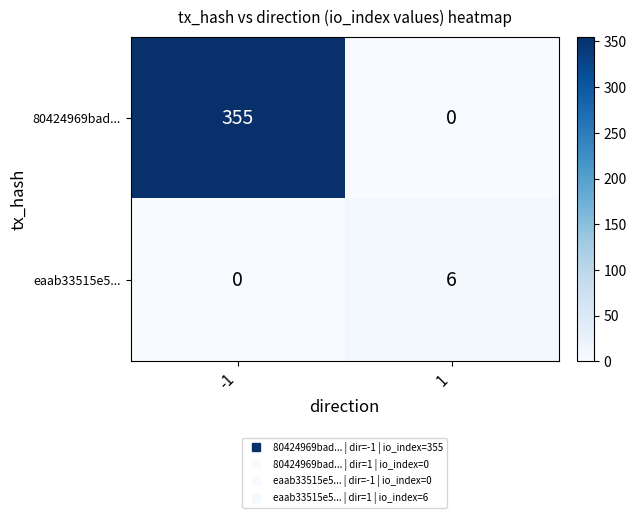

What is the sum of the 80424969bad... values at 1 and -1?

355